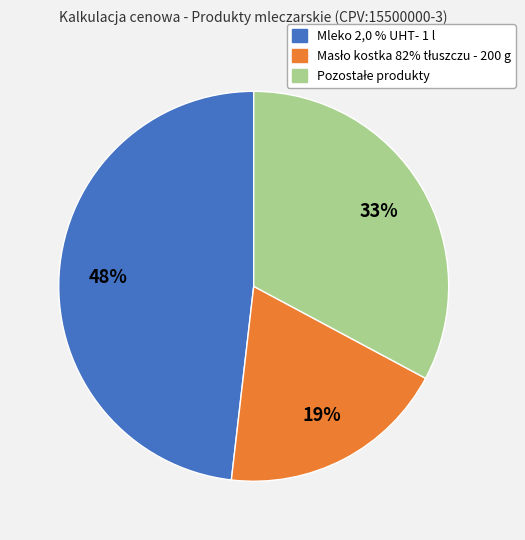

How many segments does this pie chart have?

3